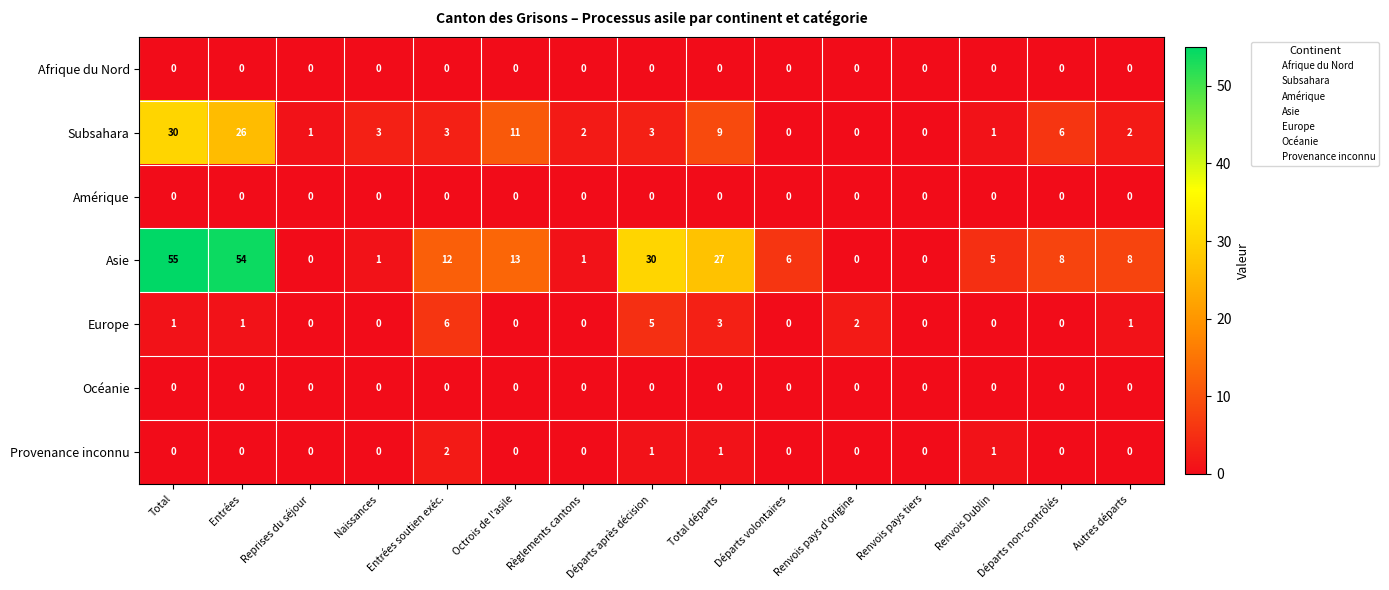

The Asie series shows 2 at Renvois Dublin. True or false?

False